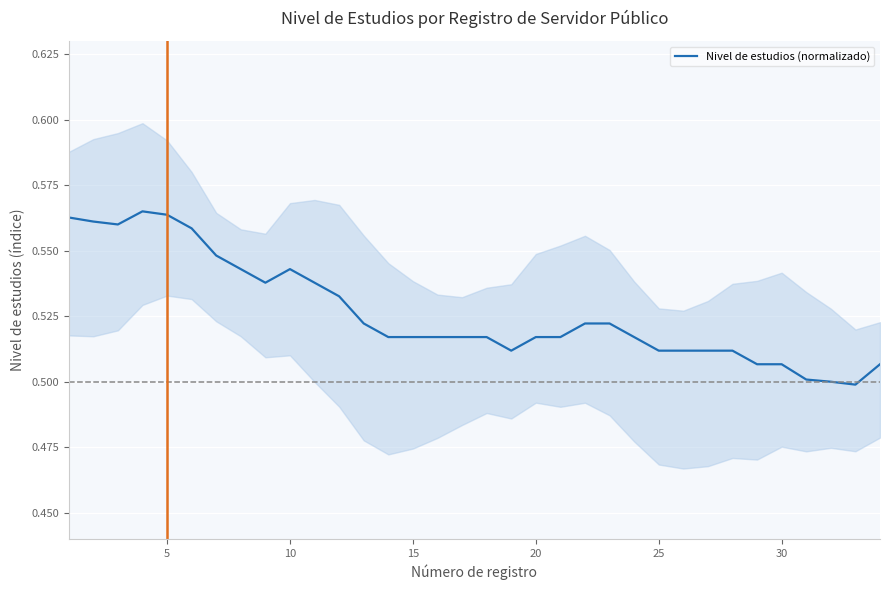

Reading left to right, extract all data points from this chart.

0.6	0.6	0.6	0.6	0.6	0.6	0.5	0.5	0.5	0.5	0.5	0.5	0.5	0.5	0.5	0.5	0.5	0.5	0.5	0.5	0.5	0.5	0.5	0.5	0.5	0.5	0.5	0.5	0.5	0.5	0.5	0.5	0.5	0.5